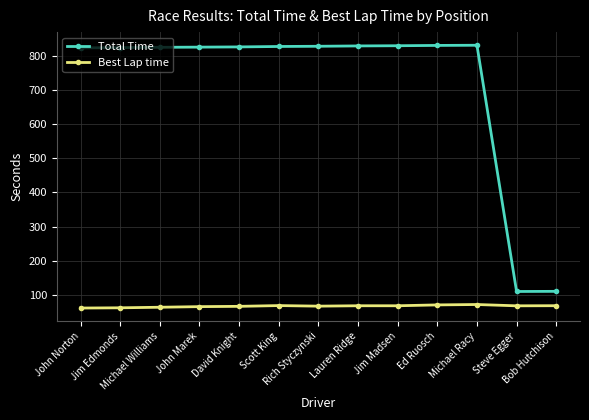

Is this an area chart (filled region under the line)?

No